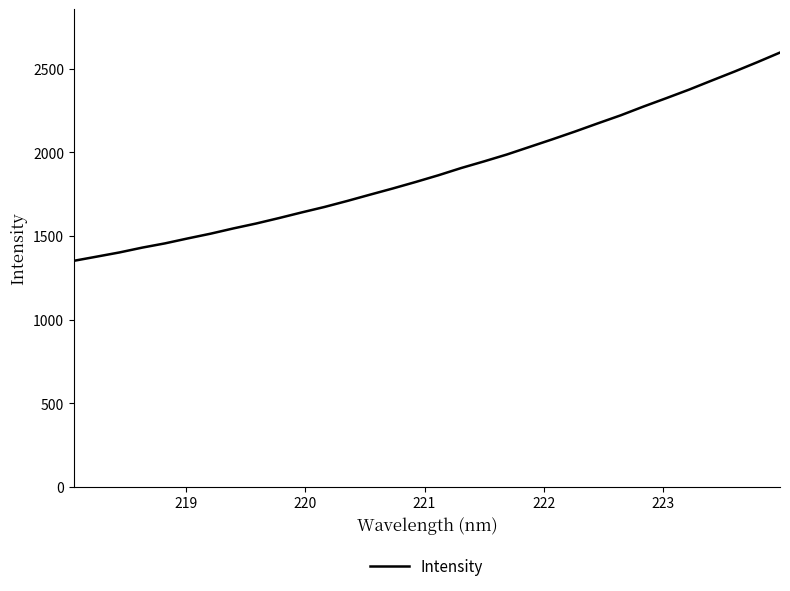

What is the difference between the maximum and minimum values?

1245.7